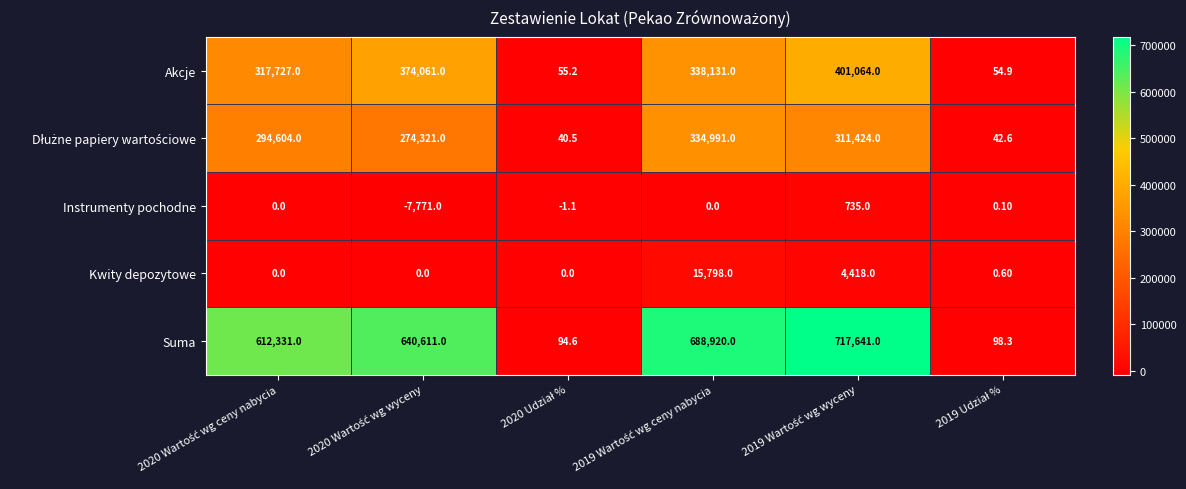

What is the sum of all Akcje values?

1431093.1